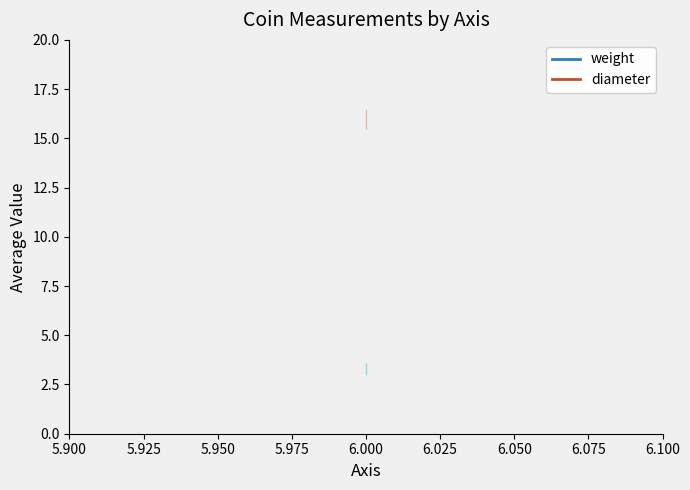

At 6, list the series in order from largest to smallest.

diameter, weight